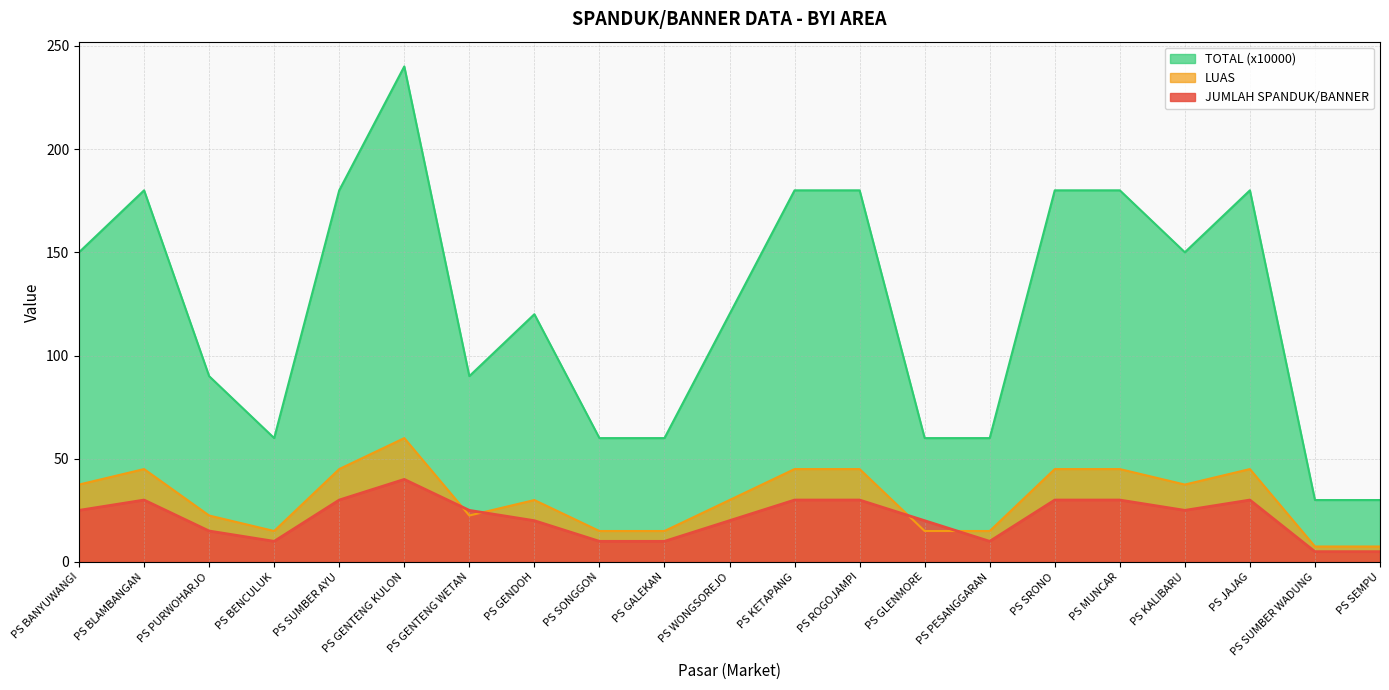

What is the maximum value for LUAS?

60.0